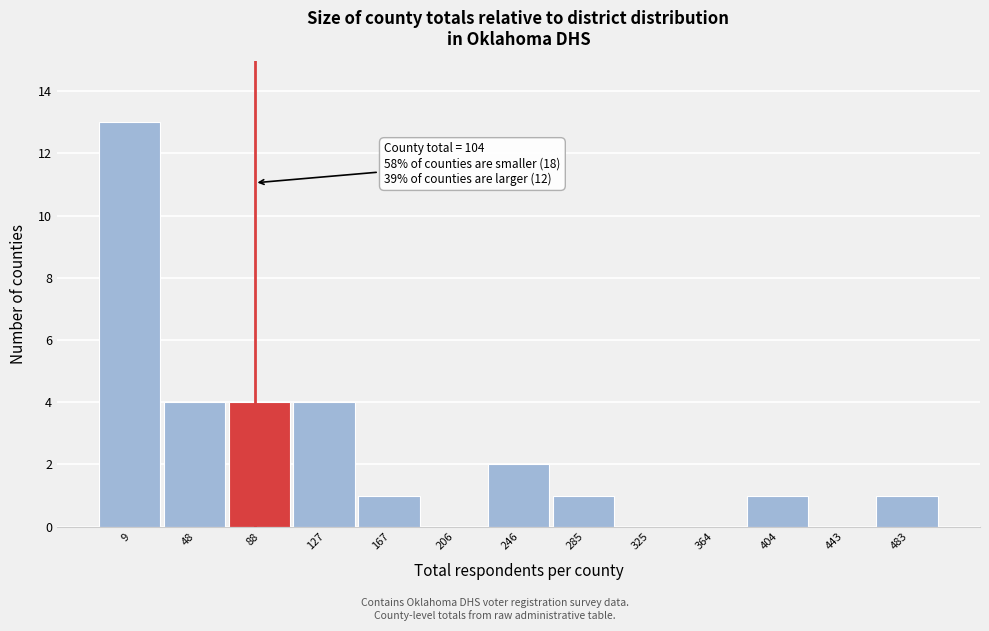

Reading left to right, extract all data points from this chart.

9=13	48=4	88=4	127=4	167=1	206=0	246=2	285=1	325=0	364=0	404=1	443=0	483=1